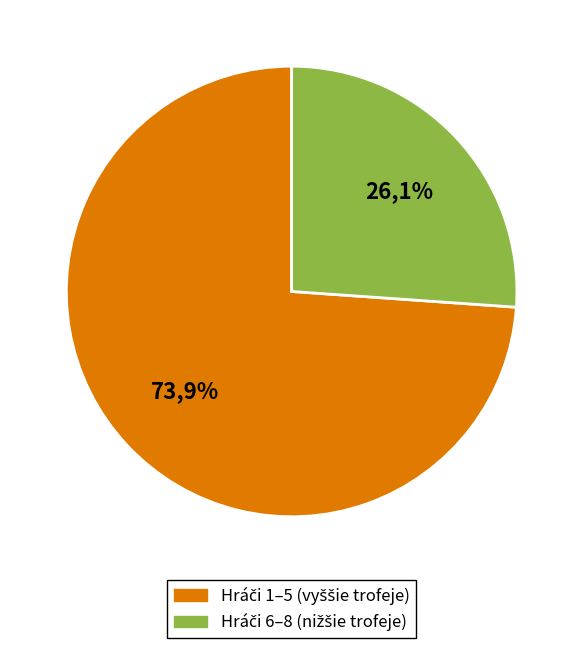

Is 7 the majority of the pie?

No